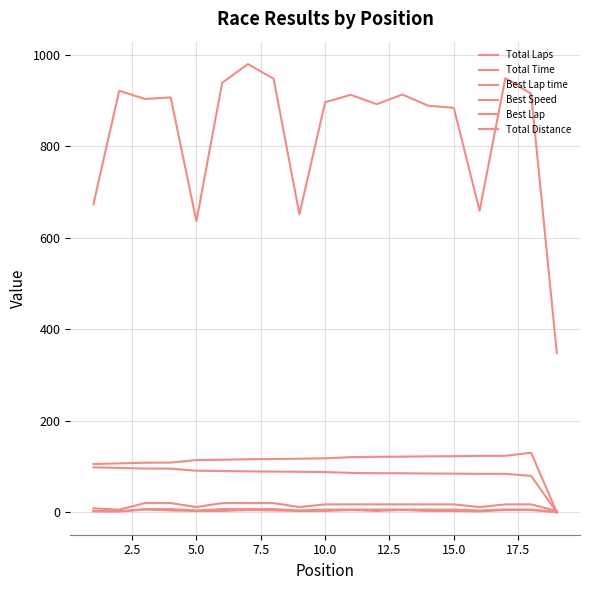

Does the chart have visible grid lines?

Yes